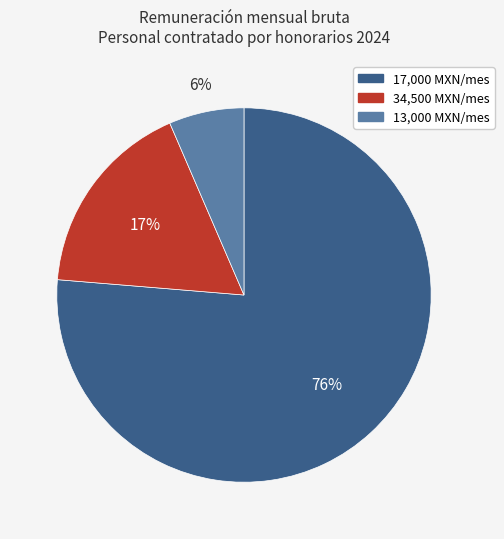

To the nearest percent, what is the average slice percentage?

33%